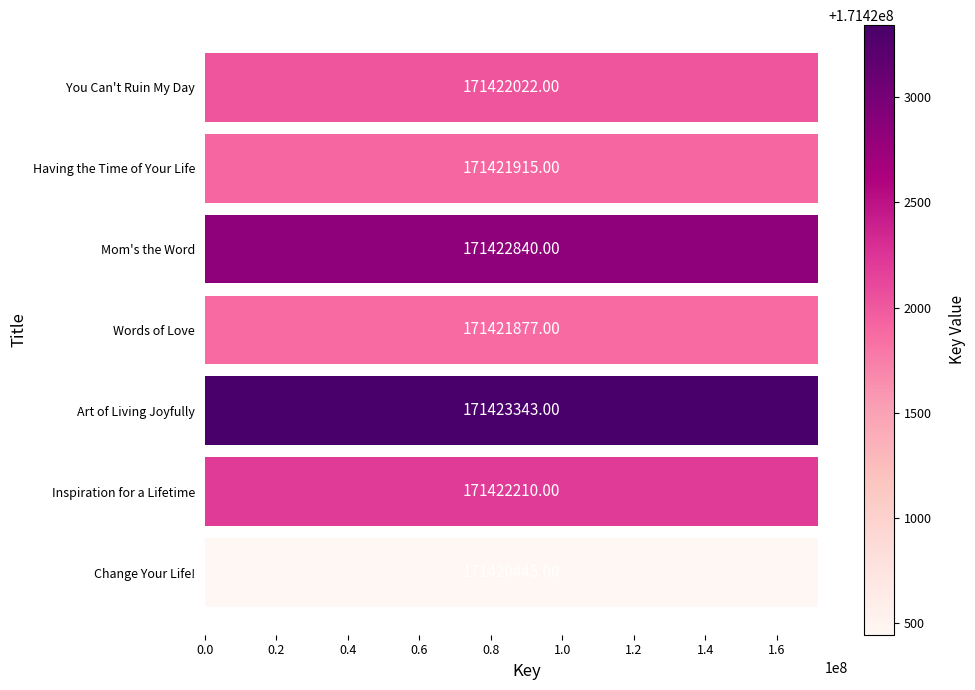

At which label is the value closest to 171421894?

Words of Love